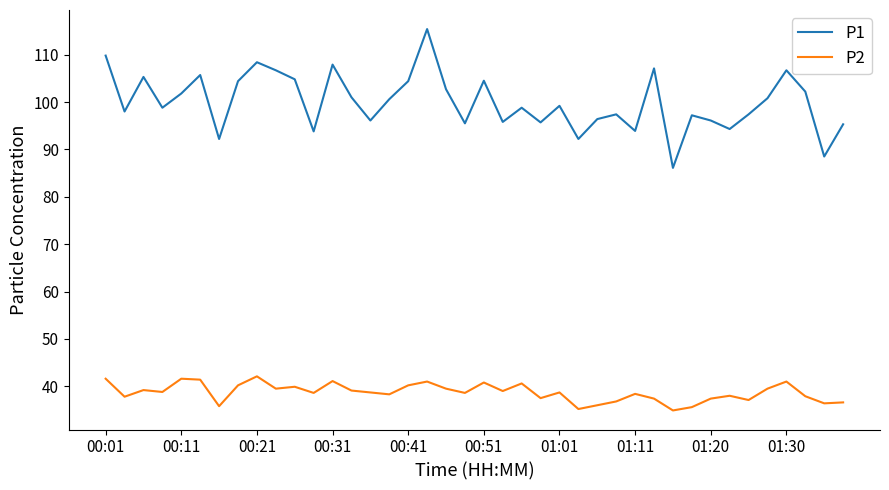

List the series in order of their overall mean, lowest first.

P2, P1